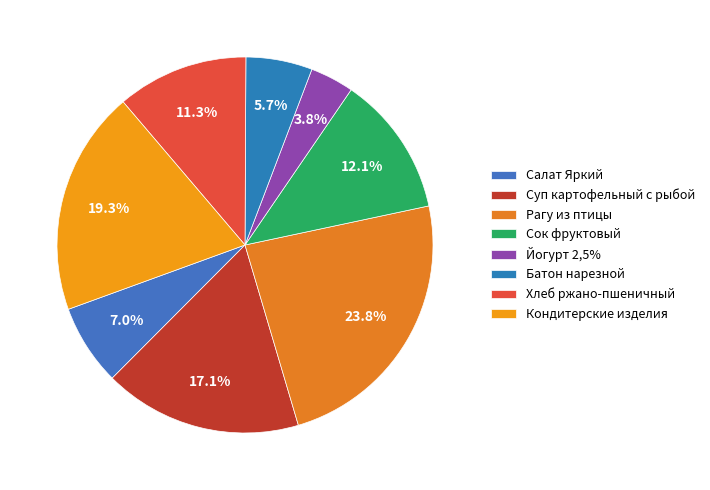

Rank the categories by value from lowest to highest.

Йогурт 2,5%, Батон нарезной, Салат Яркий, Хлеб ржано-пшеничный, Сок фруктовый, Суп картофельный с рыбой, Кондитерские изделия, Рагу из птицы